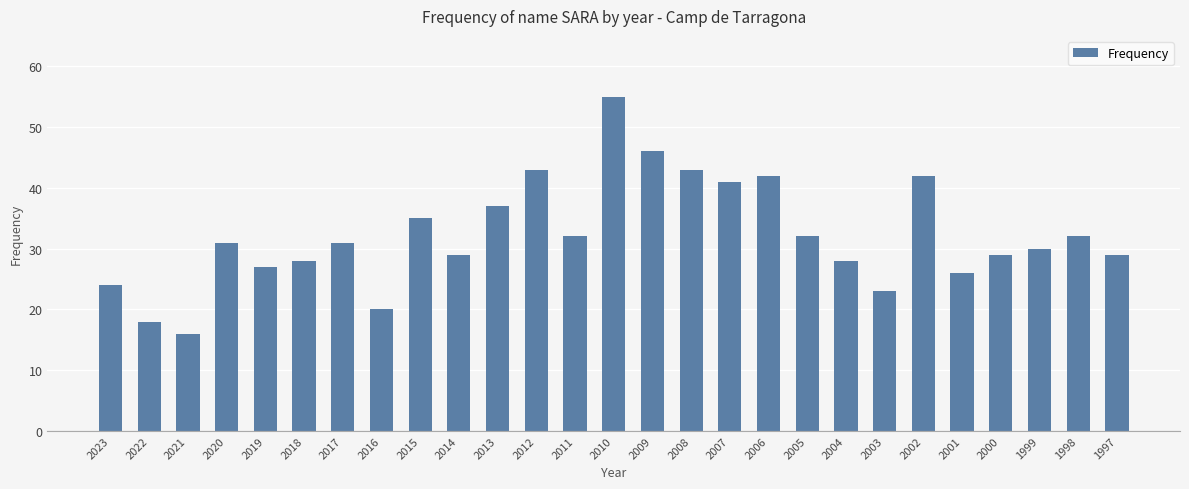

Reading left to right, list all the values displayed in this chart.

24	18	16	31	27	28	31	20	35	29	37	43	32	55	46	43	41	42	32	28	23	42	26	29	30	32	29